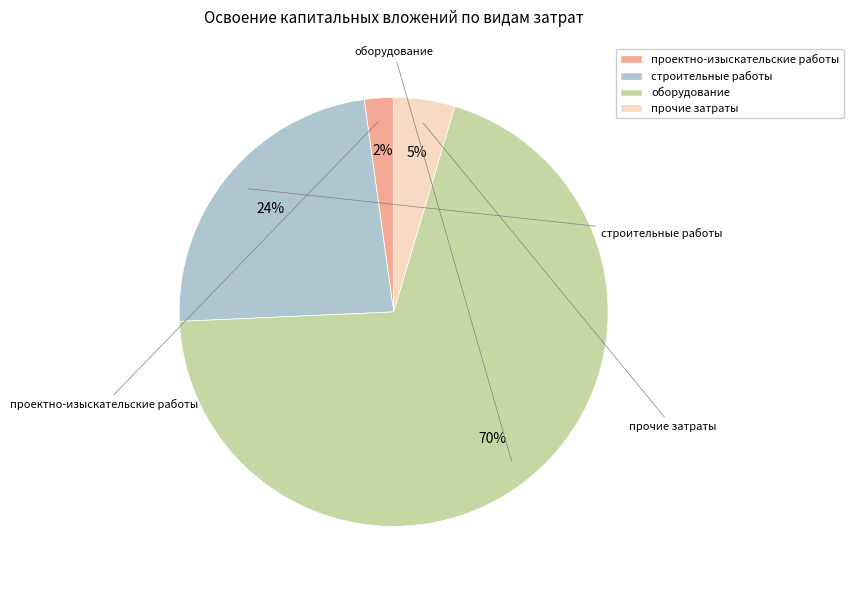

Is the sum of проектно-изыскательские работы and оборудование greater than half?

Yes